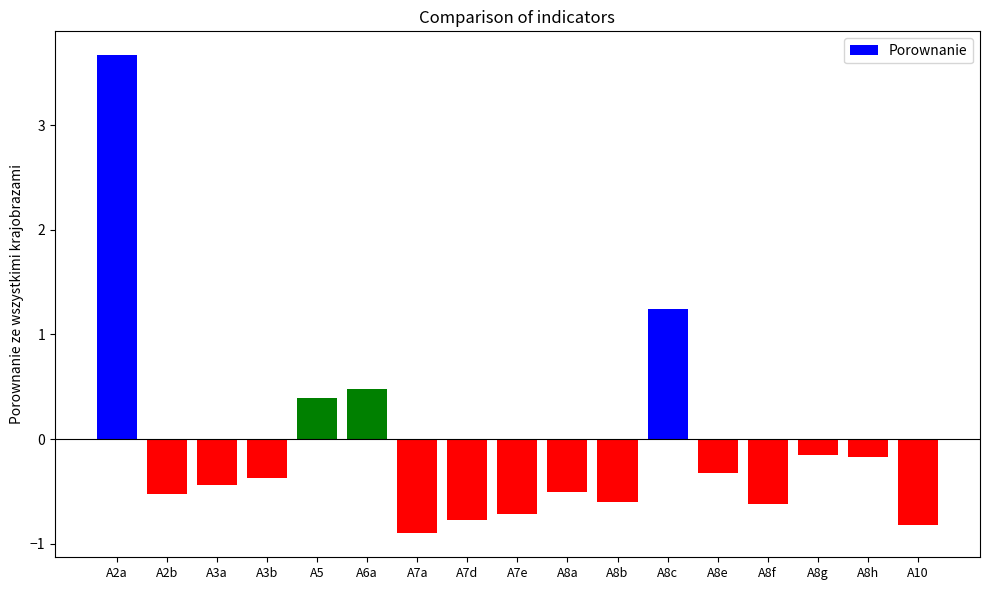

Which has a higher value, A5 or A7e?

A5